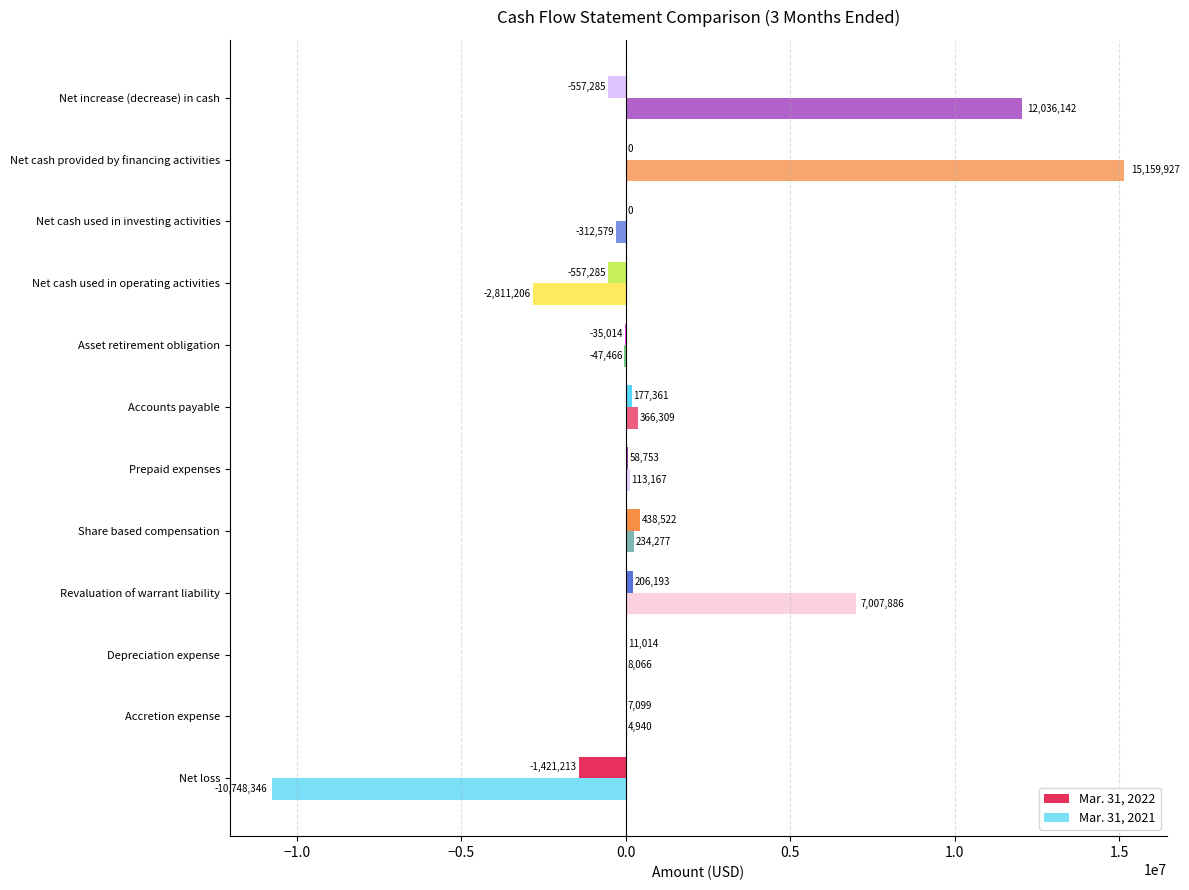

How many categories are shown in the chart?

12